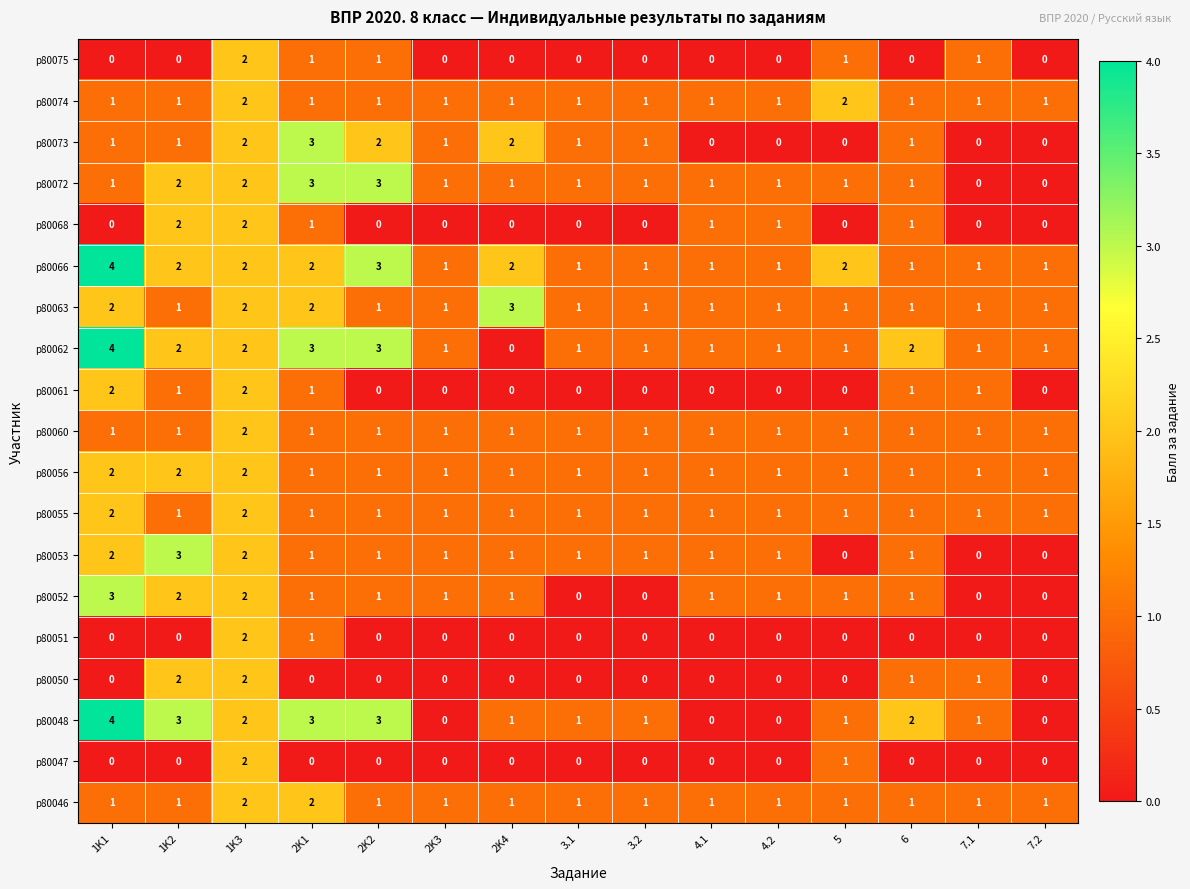

What is the sum of all p80066 values?

25